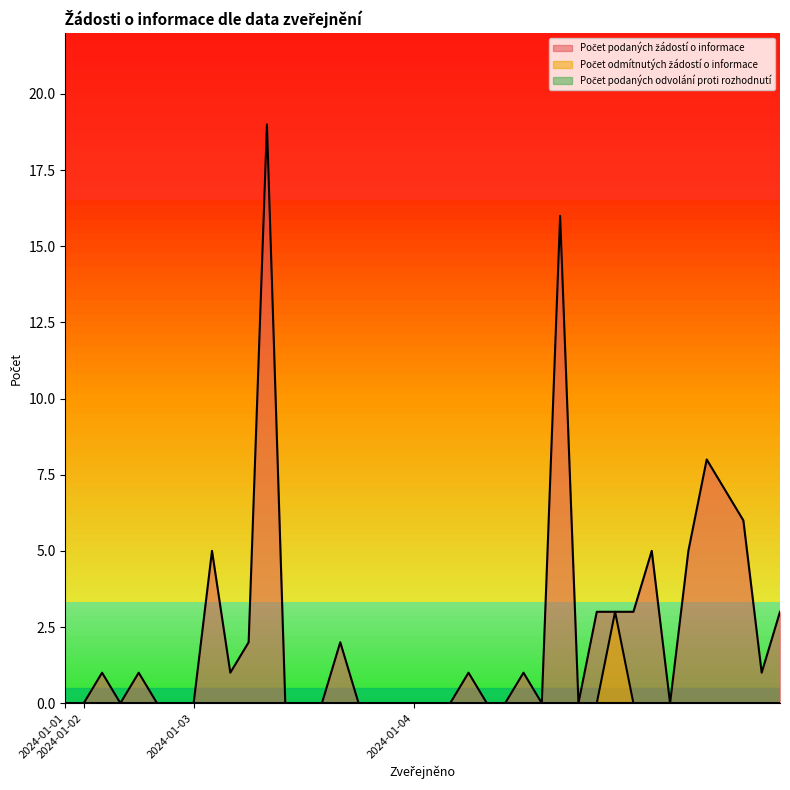

The Počet odmítnutých žádostí o informace series shows 0 at 2024-01-03. True or false?

True